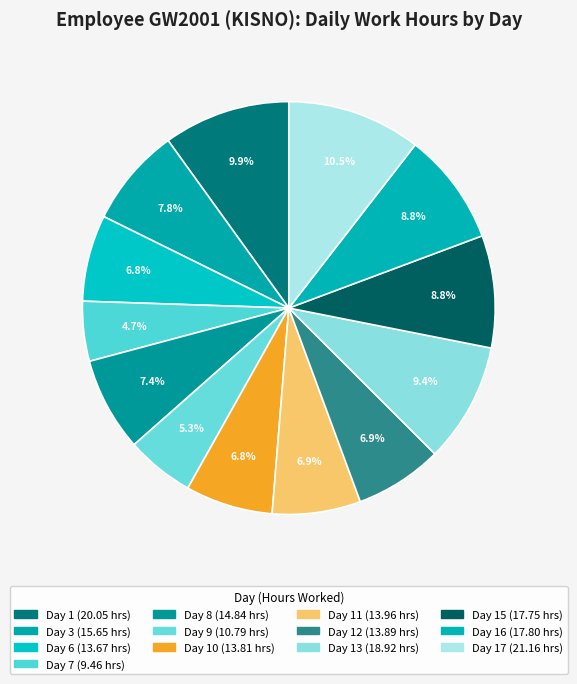

Which category has the smallest portion of the pie?

Day 7